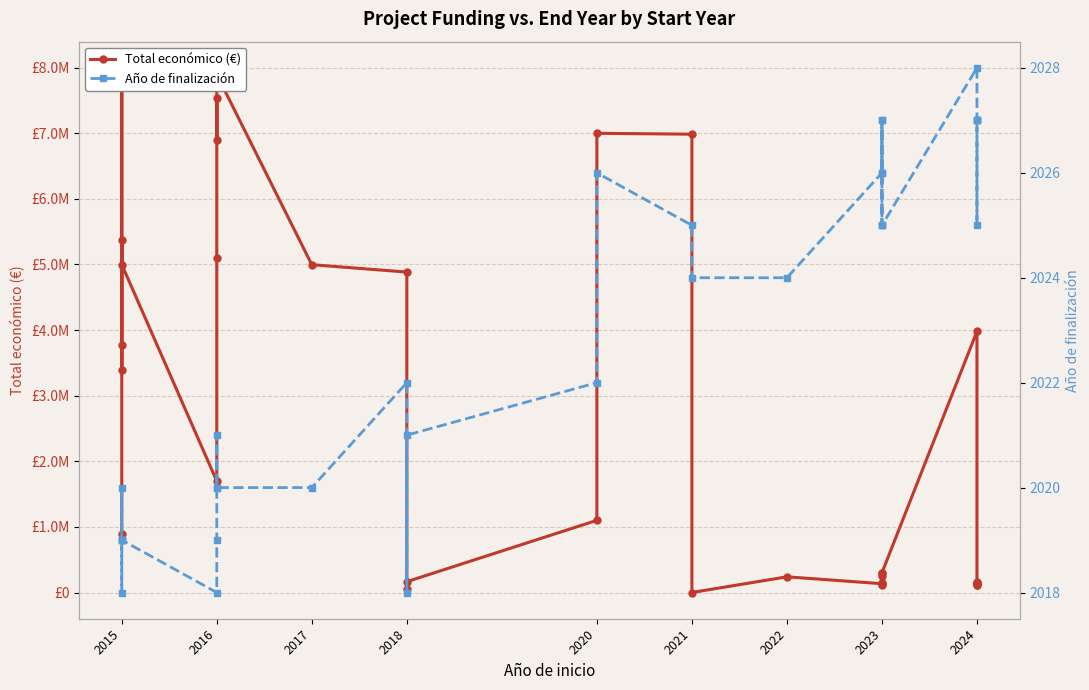

Which series has the widest spread of values?

Total económico (€)